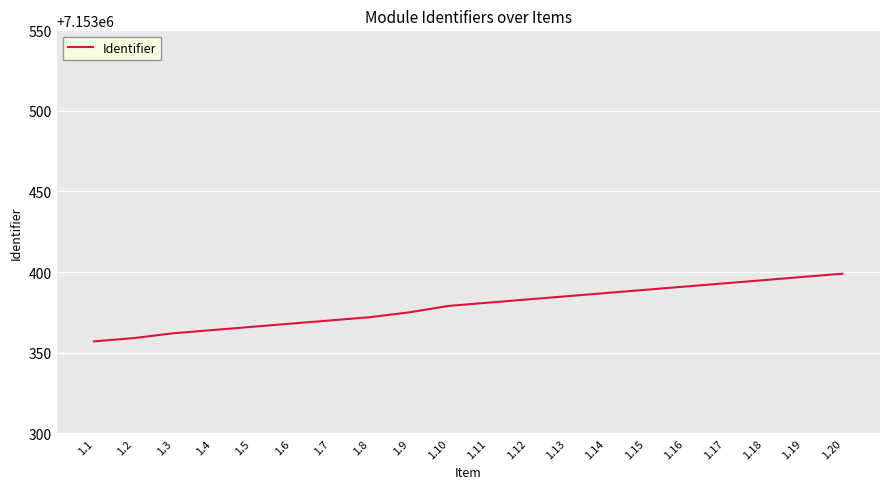

What is the difference between the maximum and minimum values?

42